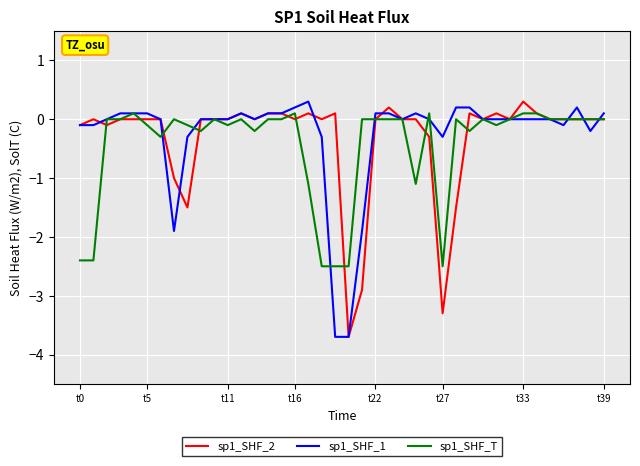

What is the highest value of the sp1_SHF_2 series?

0.3